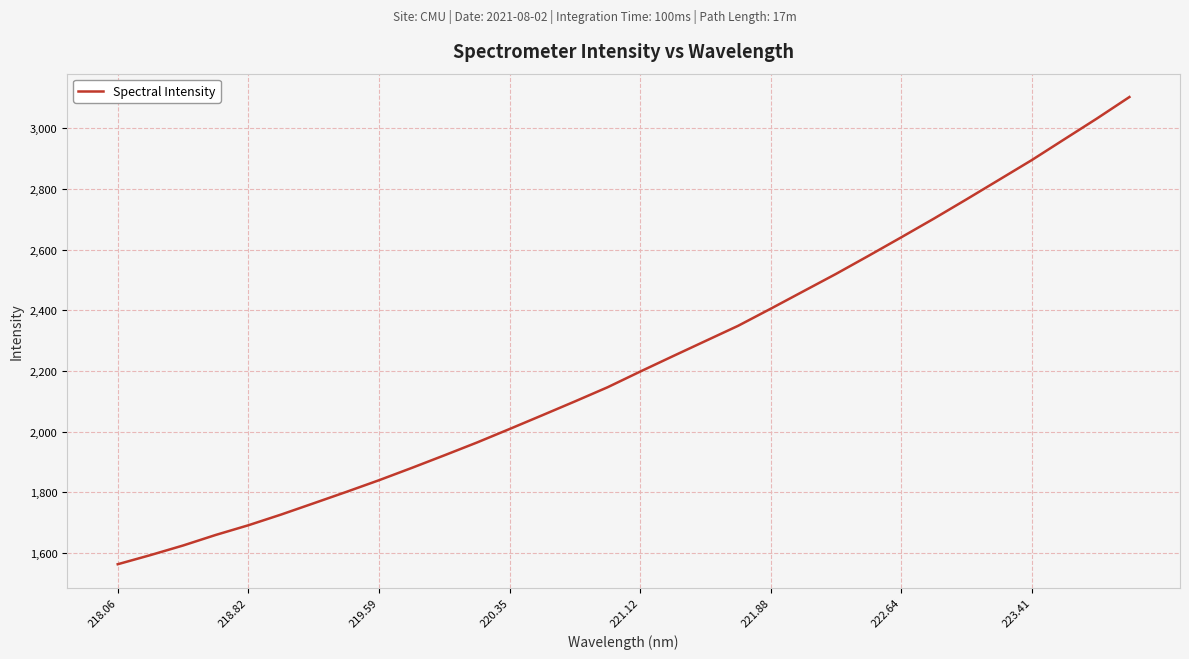

What is the difference between the maximum and minimum values?

1539.3